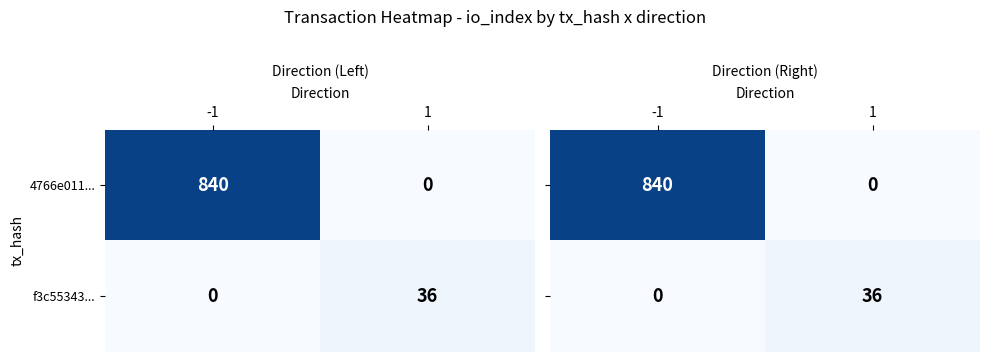

Is it true that f3c55343... equals 65 at 1?

False